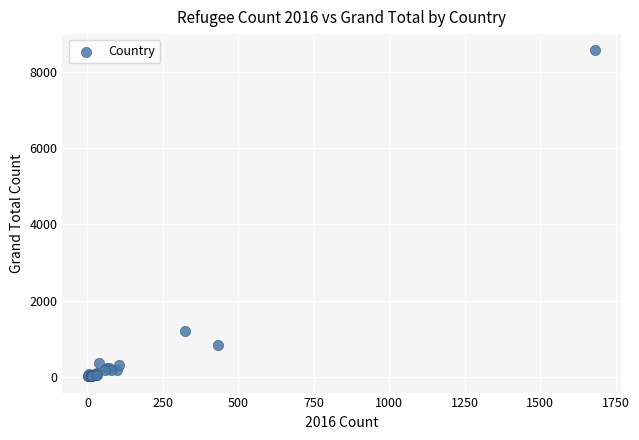

What Y value in the scatter plot is closest to 4286?

1194